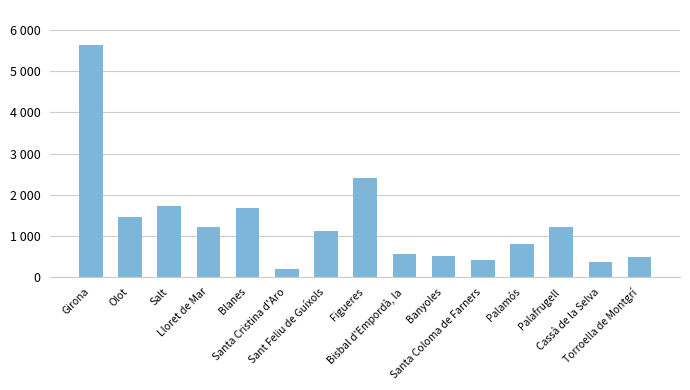

What is the maximum value shown in the chart?

5645